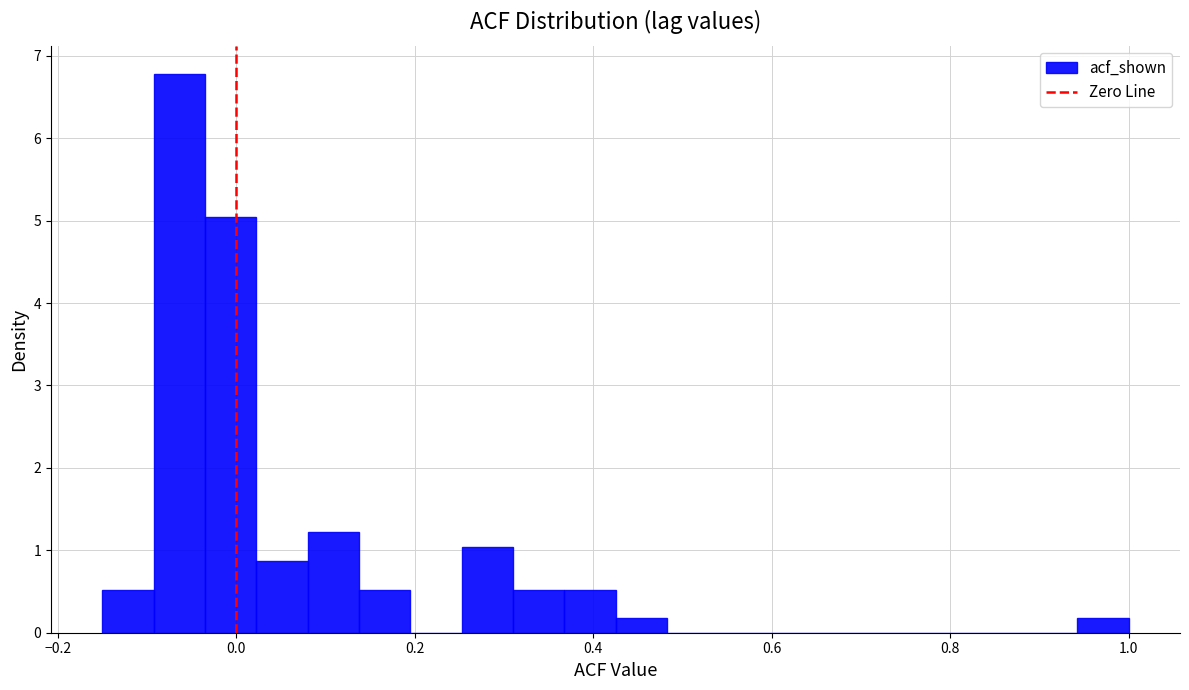

Around what value on the x-axis is the tallest bar? Give the approximate position of its centre, as read against the axis.

-0.06